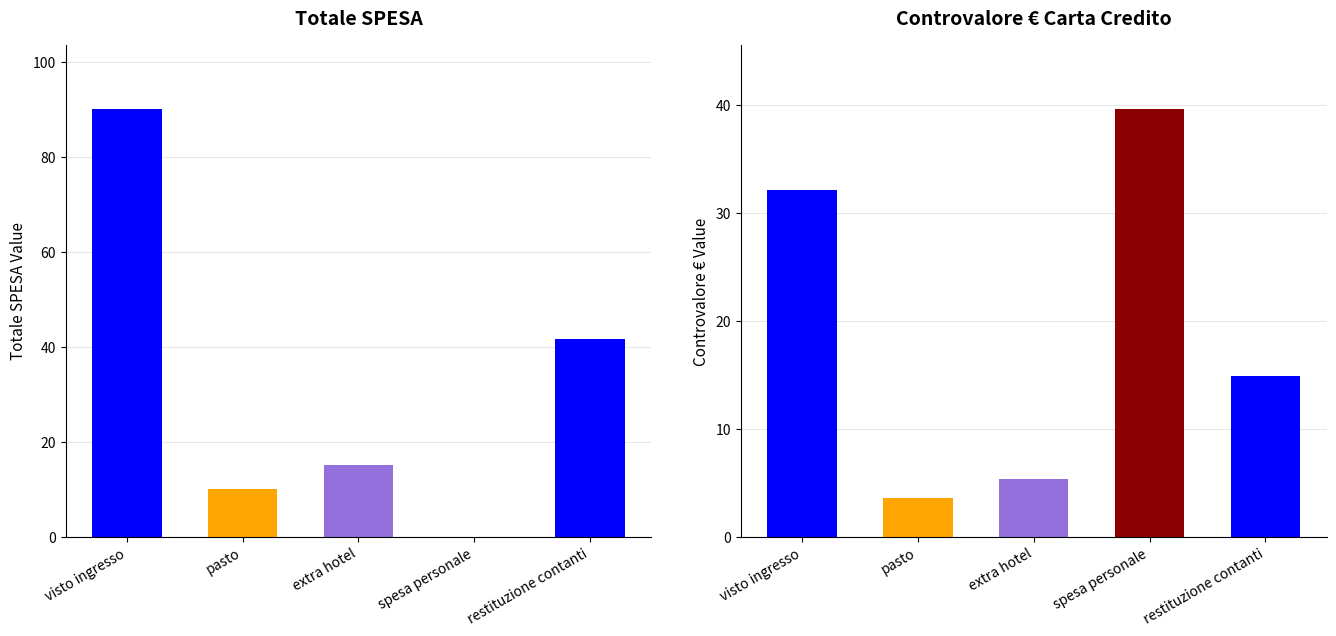

What is the label of the 5th bar from the right?

visto ingresso